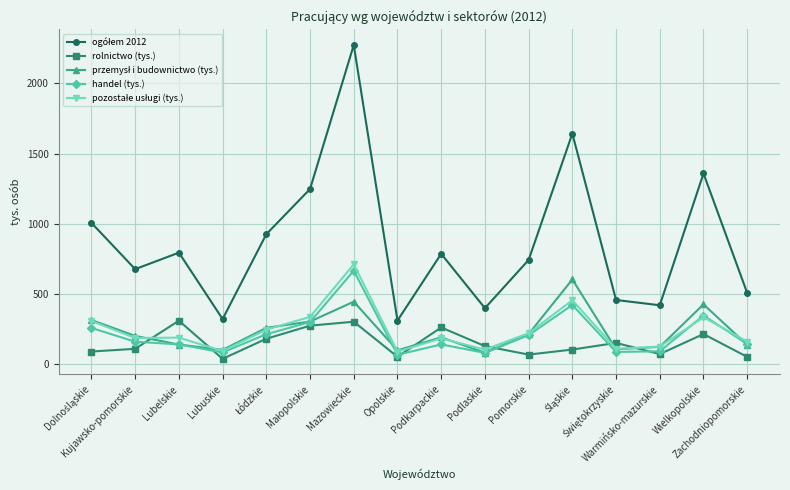

The handel (tys.) series shows 942.7 at Mazowieckie. True or false?

False